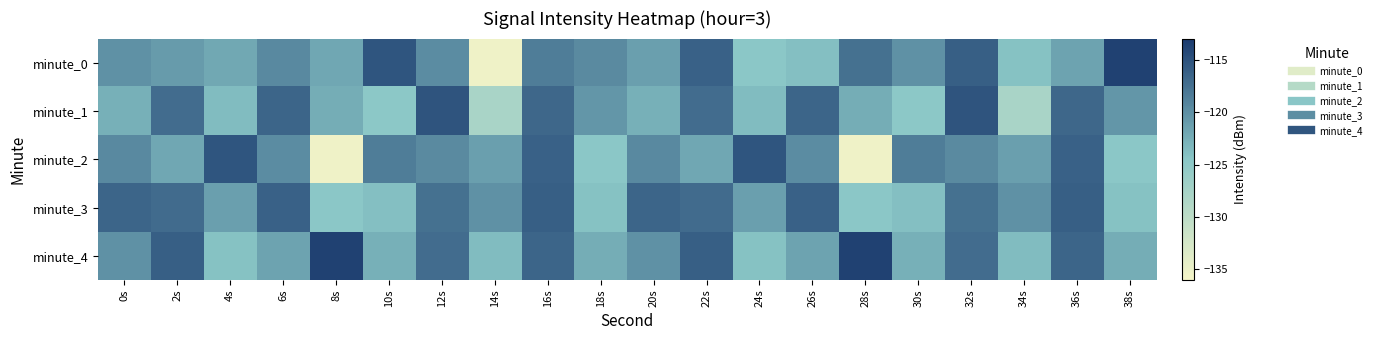

At which category is the sum across all series the highest?

16s